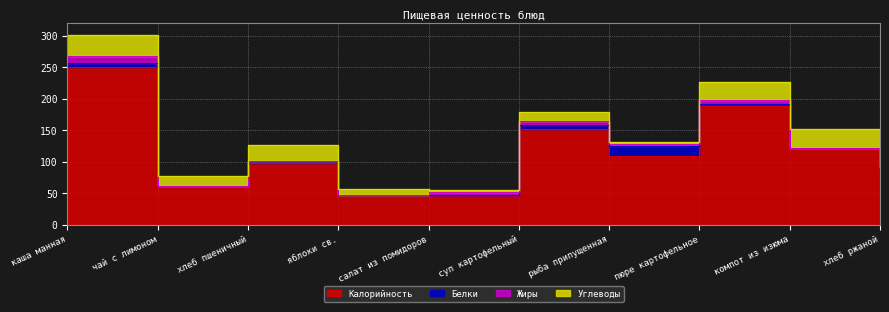

What is the label of the 4th point from the left?

яблоки св.